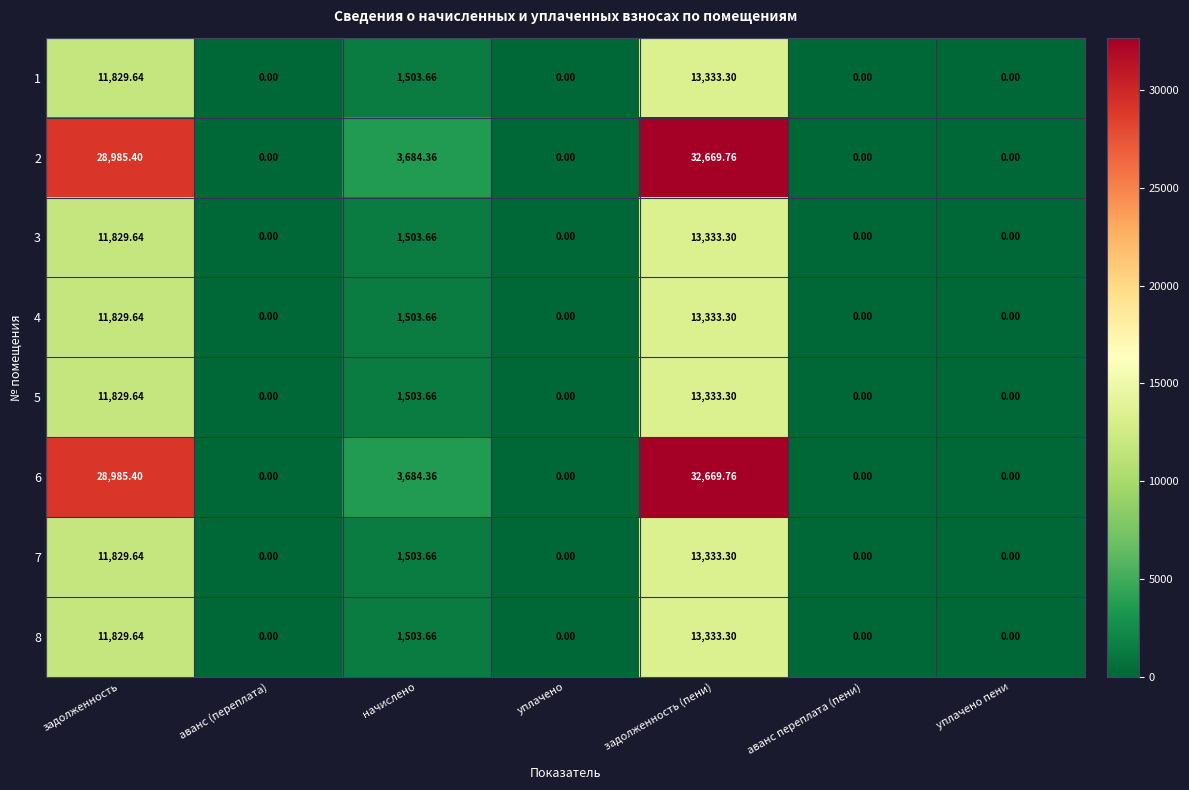

At which category does the chart reach its peak across all series?

задолженность (пени)